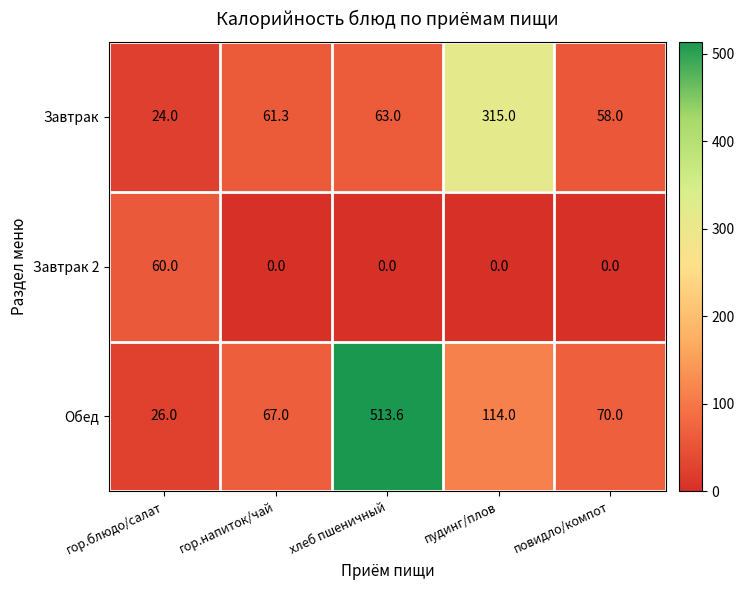

Reading left to right, extract all data points from this chart.

Завтрак: 24.0	61.3	63.0	315.0	58.0
Завтрак 2: 60.0	0.0	0.0	0.0	0.0
Обед: 26.0	67.0	513.6	114.0	70.0